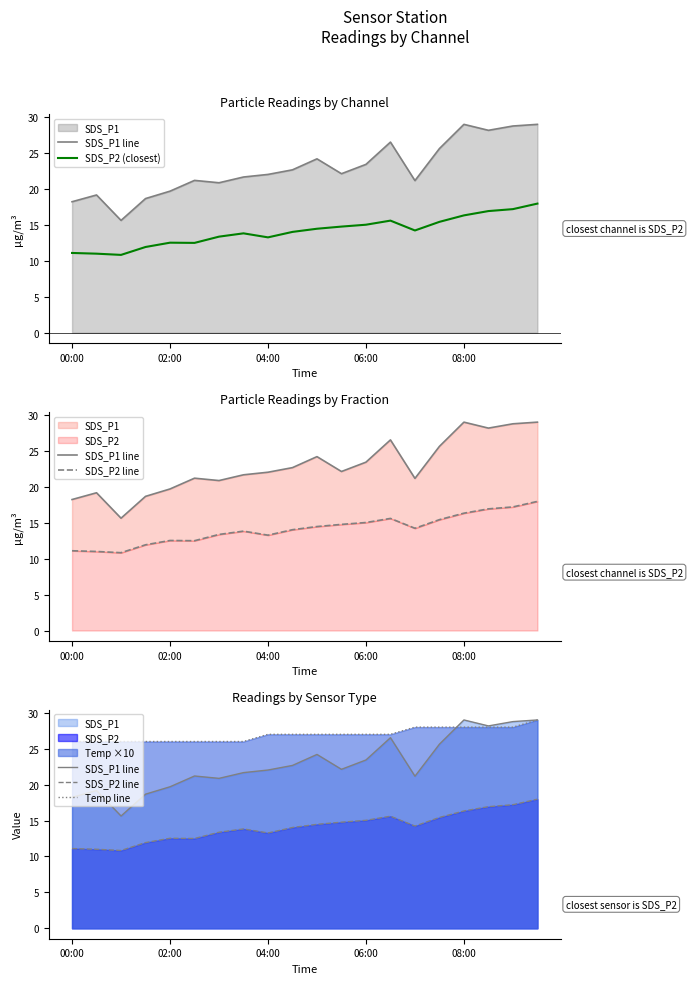

What is the spread (max minus min) of values at 6?

12.6